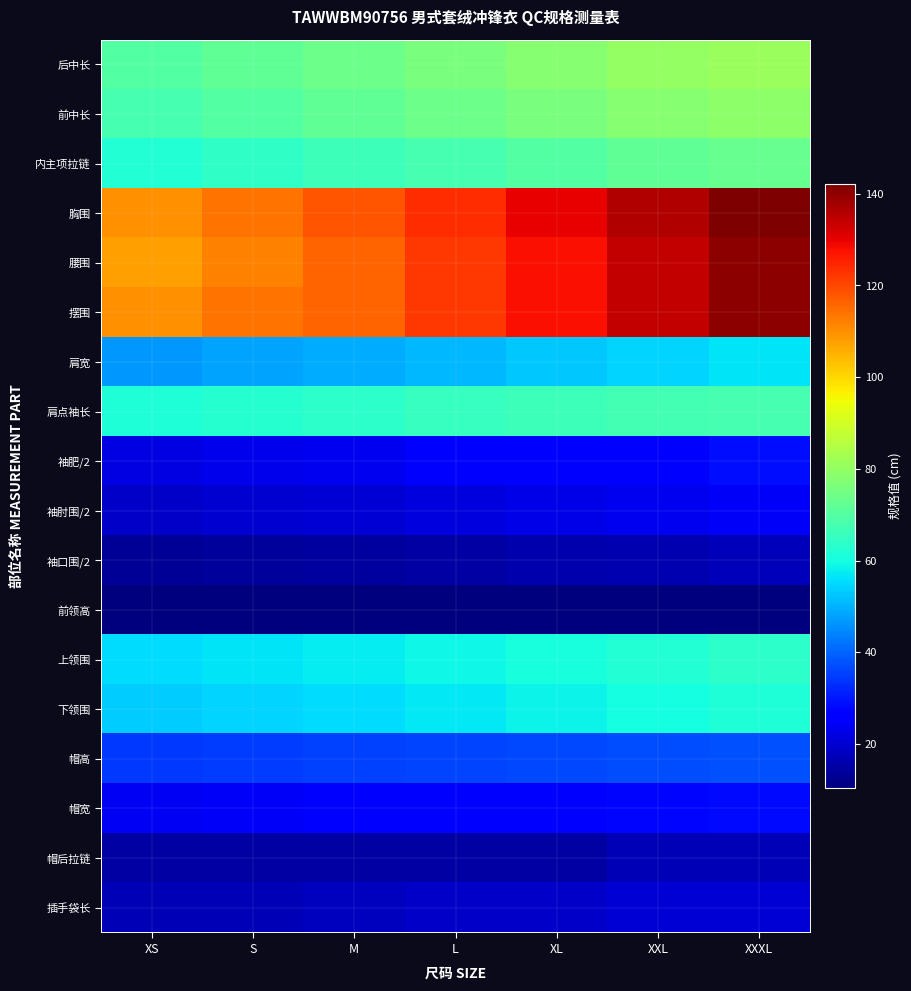

Reading left to right, what are all the values shown in this chart?

后中长: XS=70.0	S=72.0	M=74.0	L=76.0	XL=78.0	XXL=80.0	XXXL=81.0
前中长: XS=68.0	S=70.0	M=72.0	L=74.0	XL=76.0	XXL=78.0	XXXL=79.0
内主项拉链: XS=62.0	S=64.0	M=66.0	L=68.0	XL=70.0	XXL=72.0	XXXL=73.0
胸围: XS=110.0	S=114.0	M=118.0	L=124.0	XL=130.0	XXL=136.0	XXXL=142.0
腰围: XS=108.0	S=112.0	M=116.0	L=122.0	XL=128.0	XXL=134.0	XXXL=140.0
摆围: XS=110.0	S=114.0	M=116.0	L=122.0	XL=128.0	XXL=134.0	XXXL=140.0
肩宽: XS=46.8	S=48.0	M=49.2	L=51.0	XL=52.8	XXL=54.6	XXXL=56.4
肩点袖长: XS=61.4	S=62.6	M=63.8	L=65.0	XL=66.2	XXL=67.4	XXXL=68.0
袖肥/2: XS=22.2	S=23.0	M=23.8	L=25.0	XL=26.2	XXL=27.4	XXXL=28.6
袖肘围/2: XS=19.1	S=19.8	M=20.5	L=21.5	XL=22.5	XXL=23.5	XXXL=24.5
袖口围/2: XS=13.2	S=13.8	M=14.2	L=15.0	XL=15.8	XXL=16.5	XXXL=17.2
前领高: XS=10.5	S=10.5	M=10.5	L=10.5	XL=10.5	XXL=10.5	XXXL=10.5
上领围: XS=55.5	S=56.5	M=57.5	L=59.0	XL=60.5	XXL=62.0	XXXL=63.5
下领围: XS=53.5	S=54.5	M=55.5	L=57.0	XL=58.5	XXL=60.0	XXXL=61.5
帽高: XS=34.5	S=35.0	M=35.5	L=36.0	XL=36.5	XXL=37.0	XXXL=37.5
帽宽: XS=24.2	S=24.8	M=25.2	L=26.0	XL=26.8	XXL=27.5	XXXL=28.2
帽后拉链: XS=15.0	S=15.0	M=15.0	L=15.0	XL=15.0	XXL=17.0	XXXL=17.0
插手袋长: XS=17.0	S=17.0	M=18.0	L=19.0	XL=19.0	XXL=20.5	XXXL=20.5